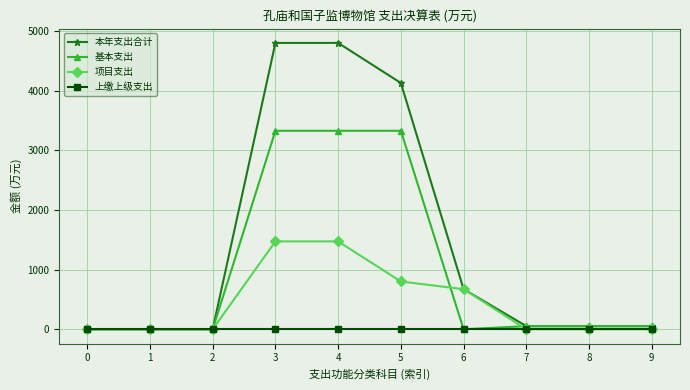

What is the value of the 项目支出 point at the 7th from the left?

671.9